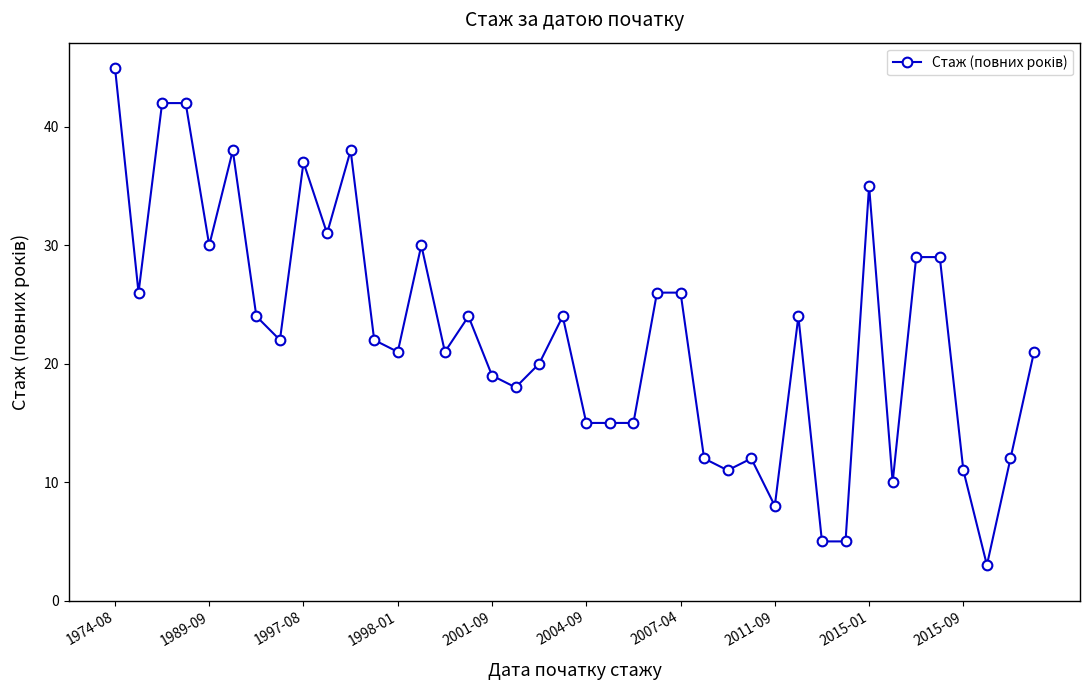

What is the value of the 17th point from the left?

19